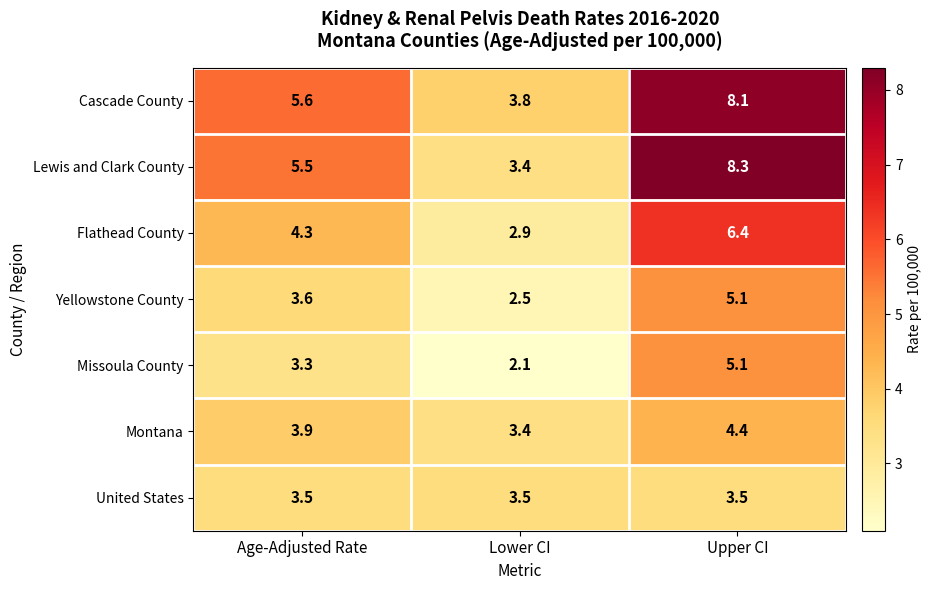

List the labels in order of Yellowstone County value, largest first.

Upper CI, Age-Adjusted Rate, Lower CI